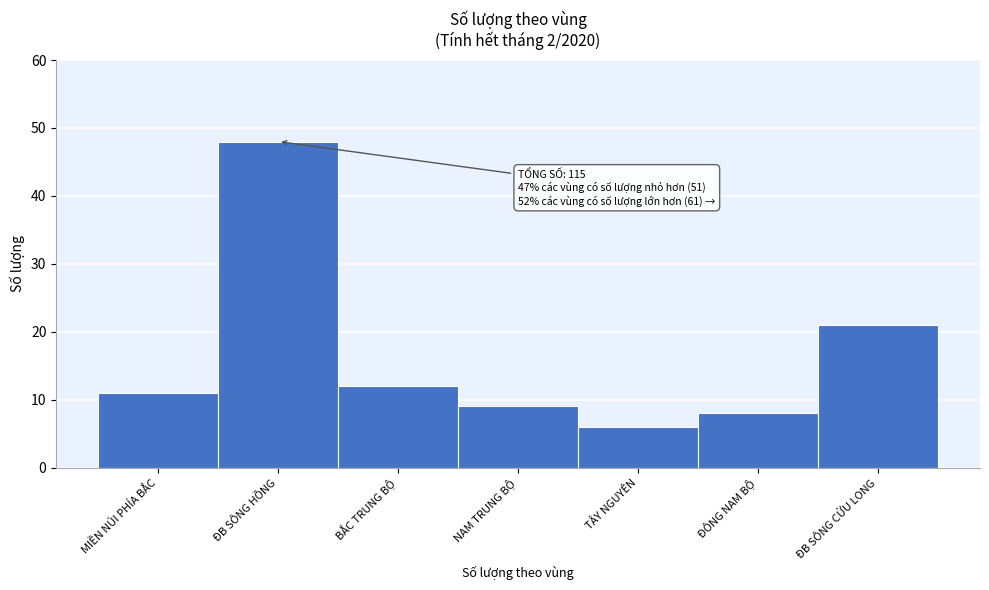

Reading left to right, transcribe all the data shown in this chart.

11	48	12	9	6	8	21